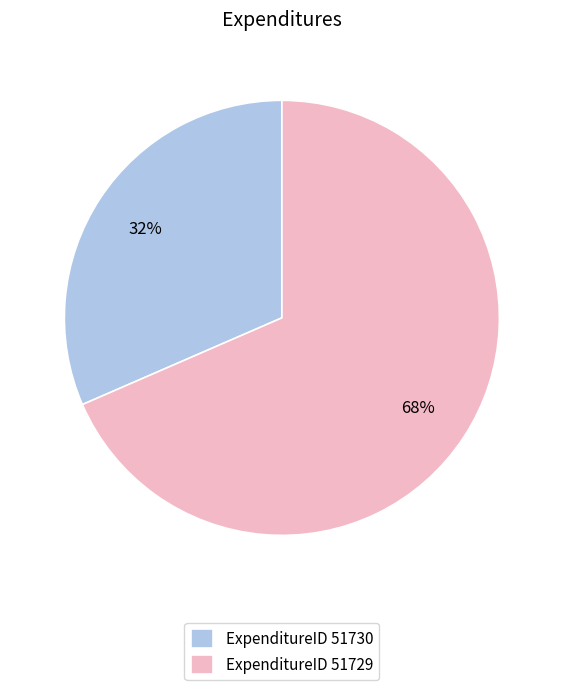

Count the number of slices in the pie.

2